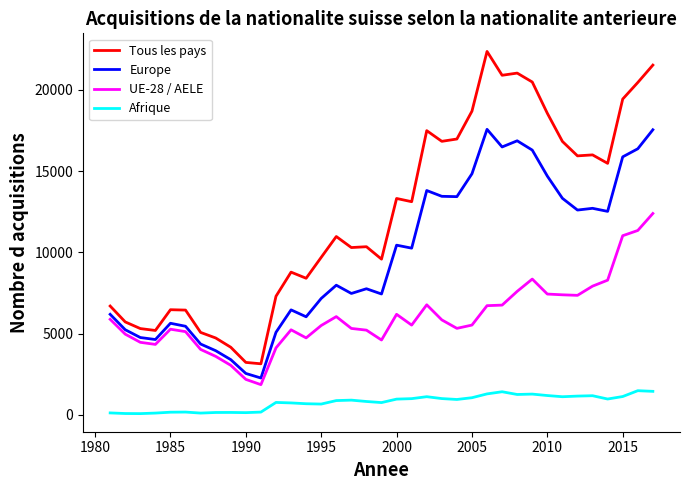

What is the lowest value of the UE-28 / AELE series?

1860